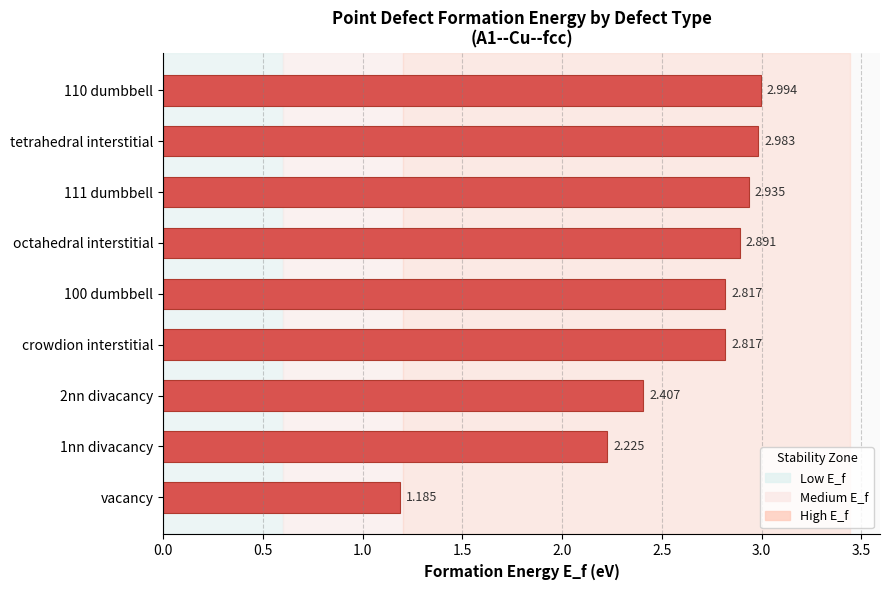

What is the sum of all values?

23.3